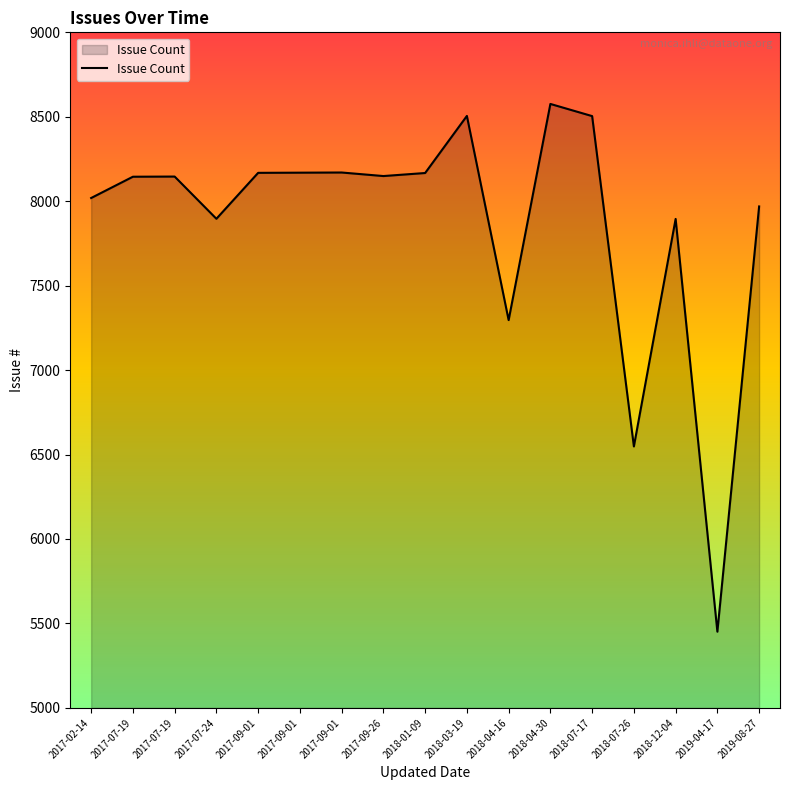

What is the label of the 16th point from the left?

2019-04-17